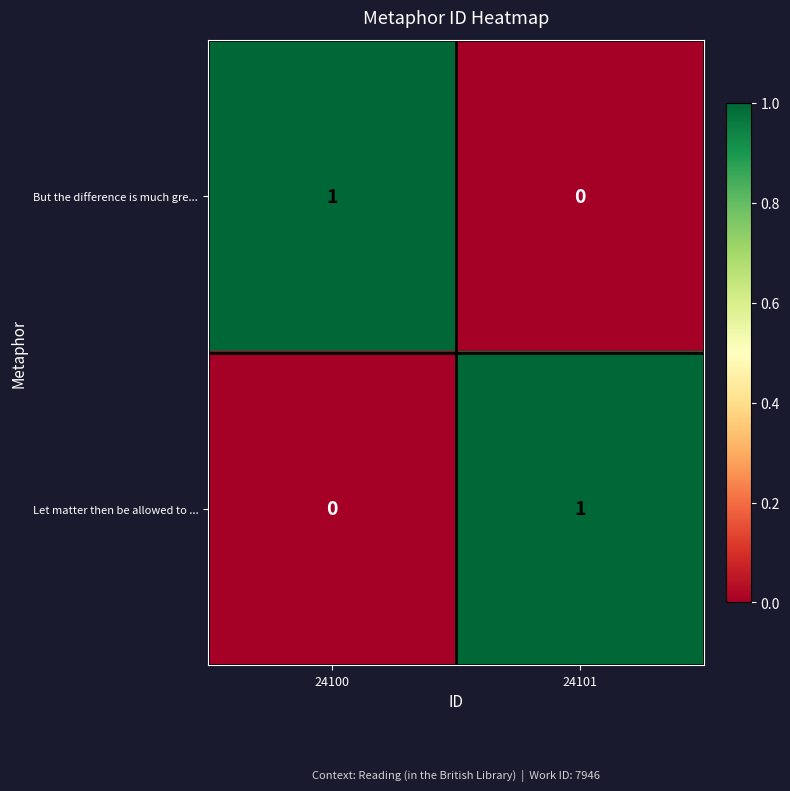

Reading right to left, extract all data points from this chart.

But the difference is much gre...: 0	1
Let matter then be allowed to ...: 1	0